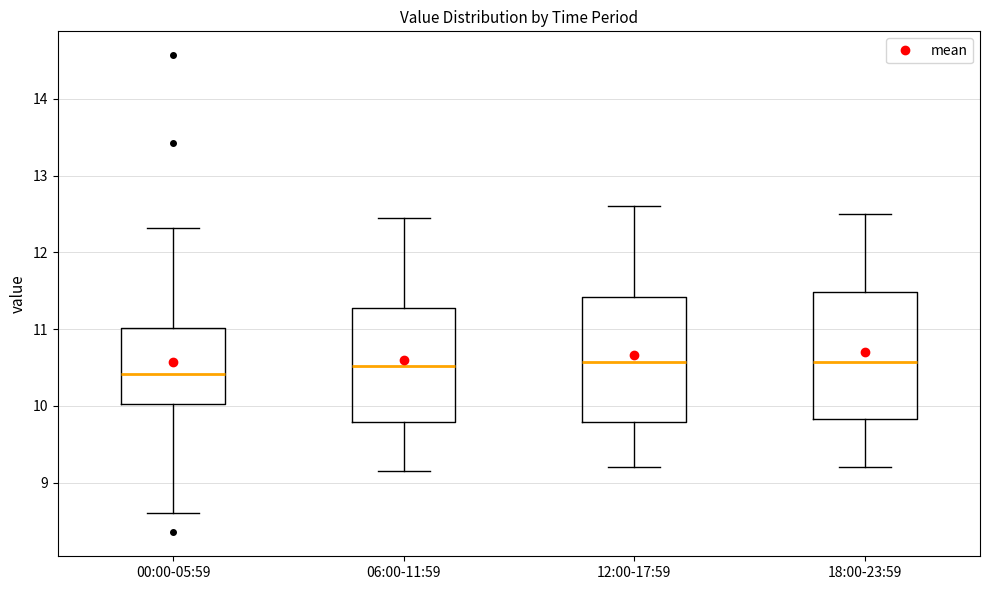

Reading left to right, transcribe this box plot: for each box, give where its median line is, the range the box spans, and where its two whiskers end, as read against the y-axis. The values are not printed on the chart, so give them approximately, as read against the axis.

00:00-05:59: median 10.4, box 10.0 to 11.0, whiskers 8.6 to 12.3
06:00-11:59: median 10.5, box 9.8 to 11.3, whiskers 9.2 to 12.5
12:00-17:59: median 10.6, box 9.8 to 11.4, whiskers 9.2 to 12.6
18:00-23:59: median 10.6, box 9.8 to 11.5, whiskers 9.2 to 12.5